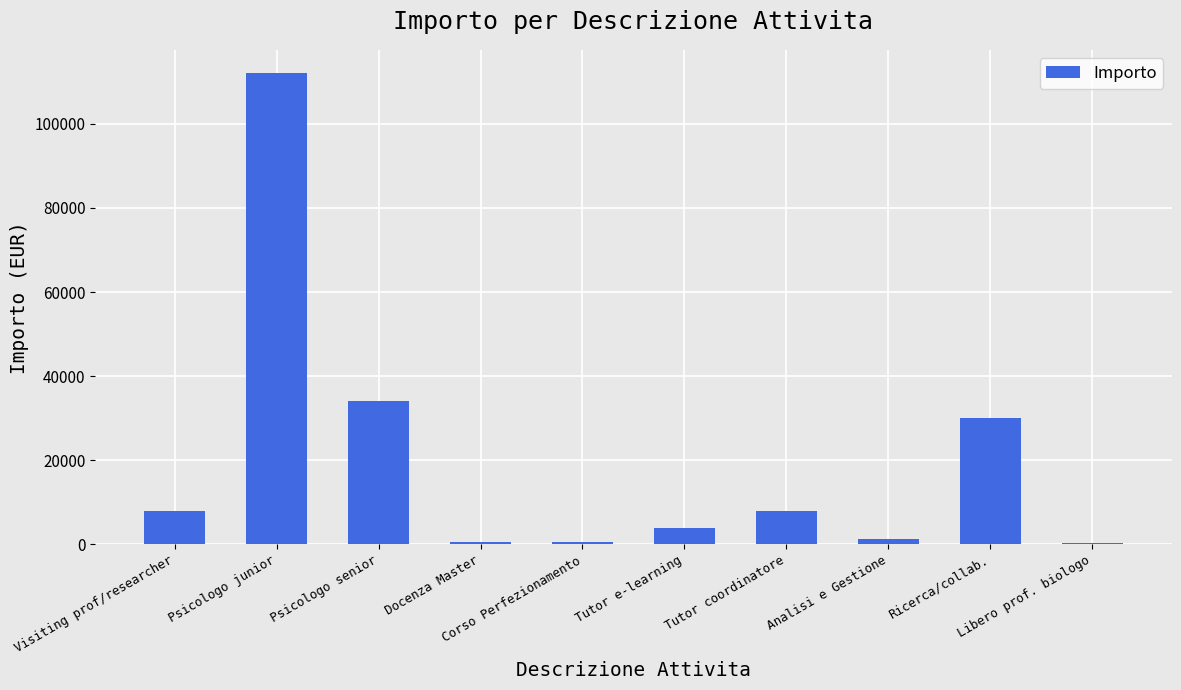

How many categories are shown in the chart?

10